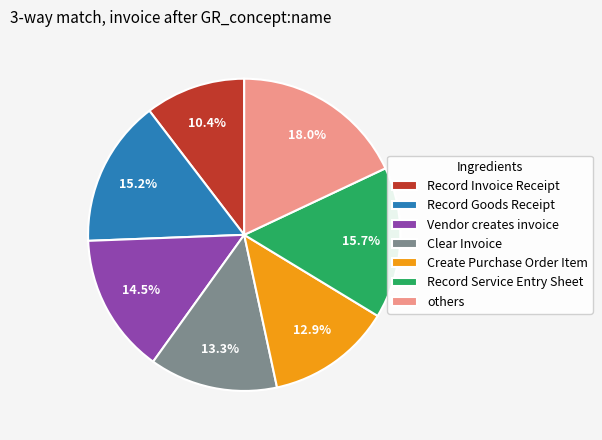

Approximately how many times larger is the value at Record Goods Receipt compared to Record Service Entry Sheet?

1.0